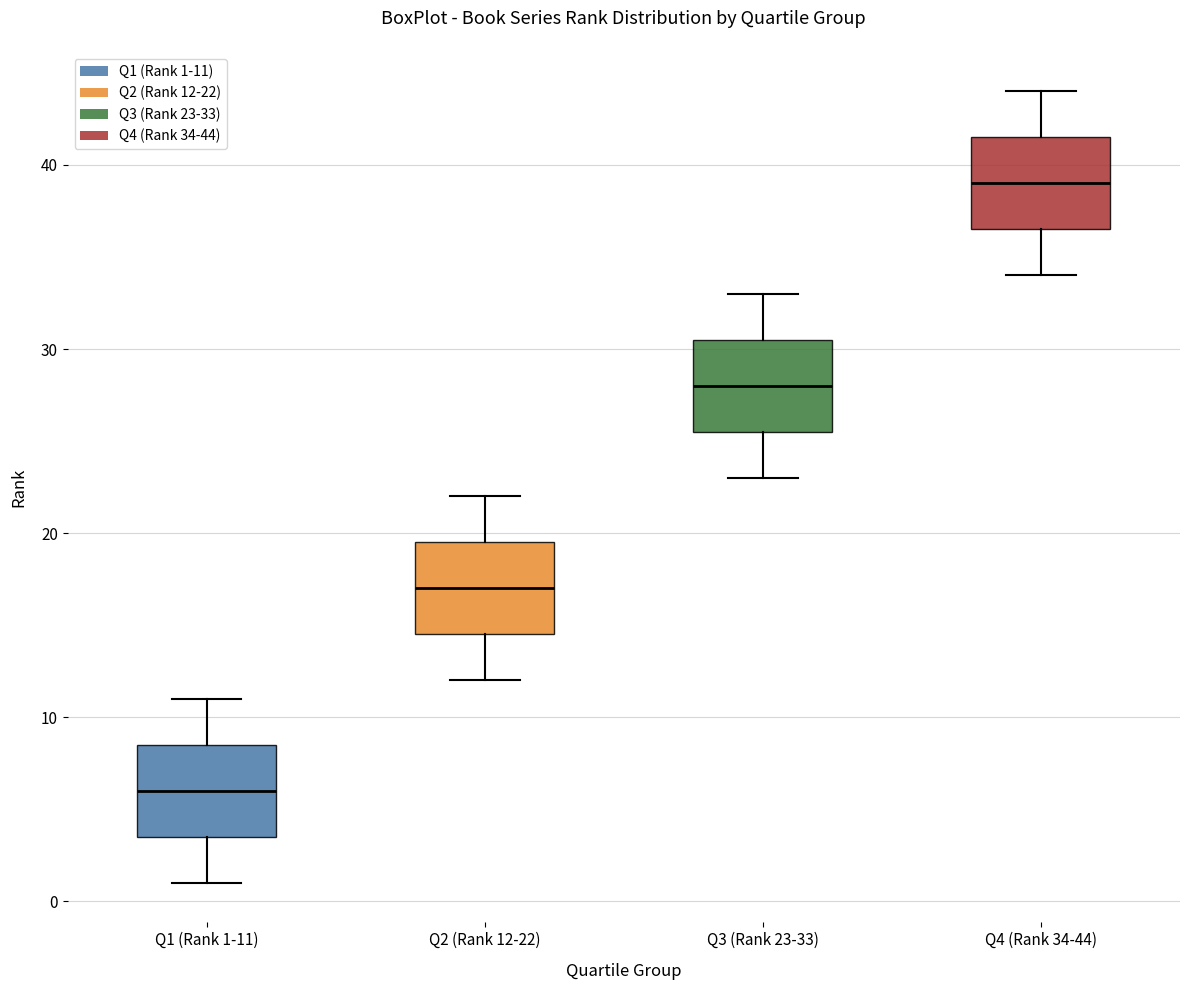

Reading left to right, transcribe this box plot: for each box, give where its median line is, the range the box spans, and where its two whiskers end, as read against the y-axis. The values are not printed on the chart, so give them approximately, as read against the axis.

Q1 (Rank 1-11): median 6, box 4 to 9, whiskers 1 to 11
Q2 (Rank 12-22): median 17, box 15 to 20, whiskers 12 to 22
Q3 (Rank 23-33): median 28, box 26 to 31, whiskers 23 to 33
Q4 (Rank 34-44): median 39, box 37 to 42, whiskers 34 to 44